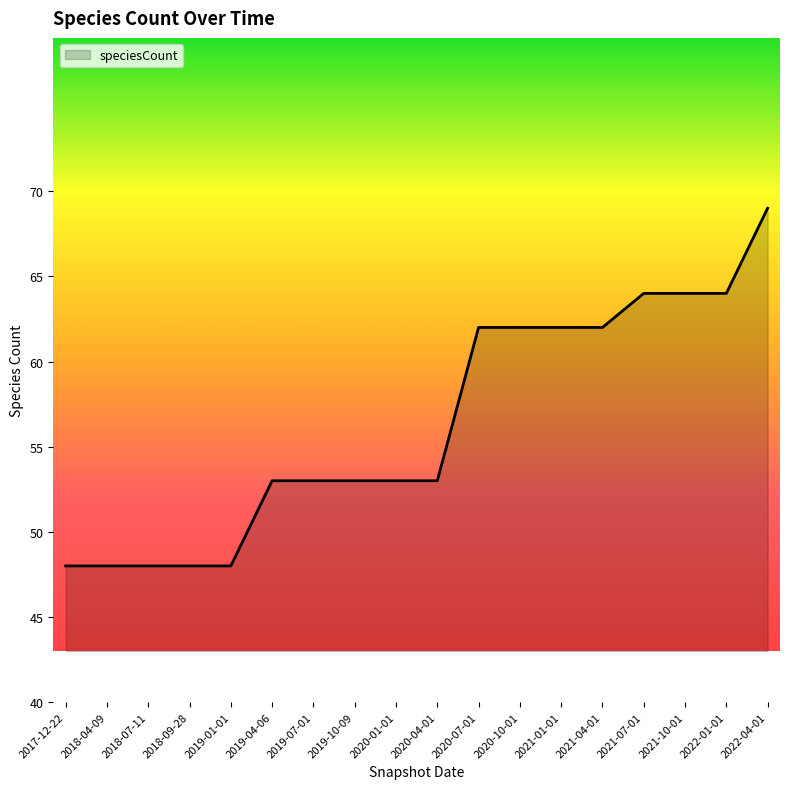

What position from the left is 2022-01-01?

17